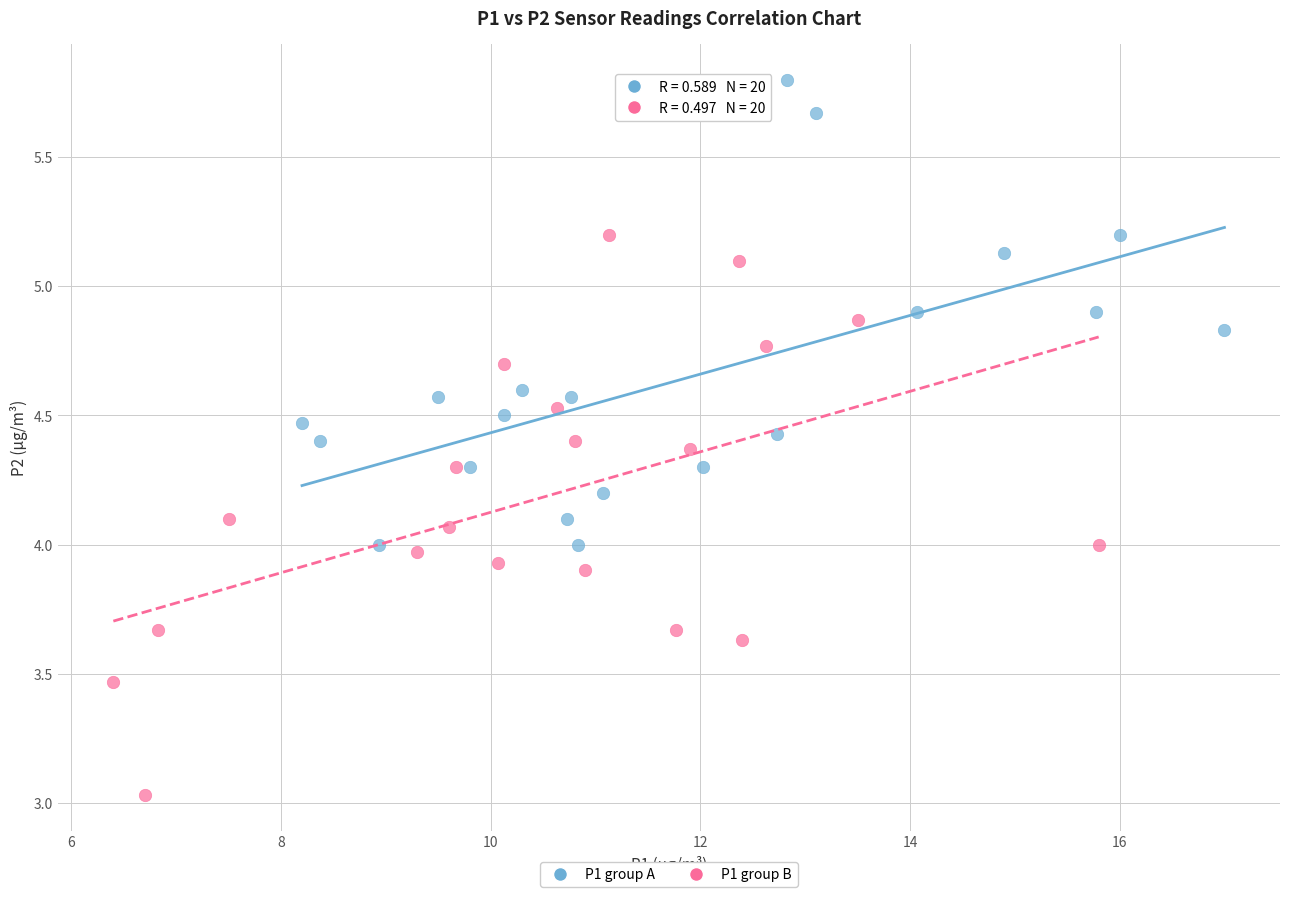

Which series contains the lowest Y value?

P1 group B